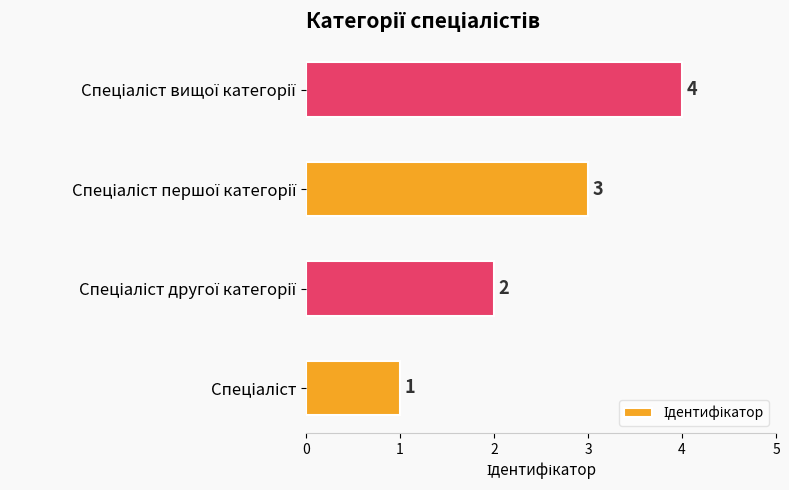

What is the maximum value shown in the chart?

4